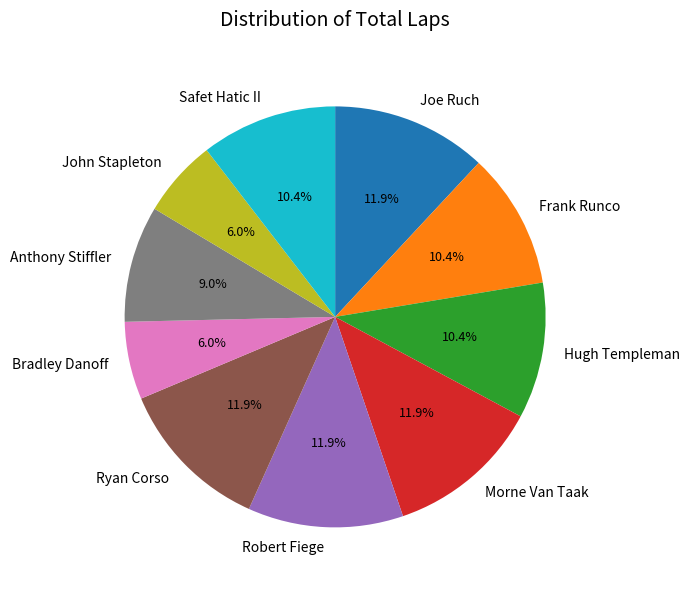

Count the number of slices in the pie.

10